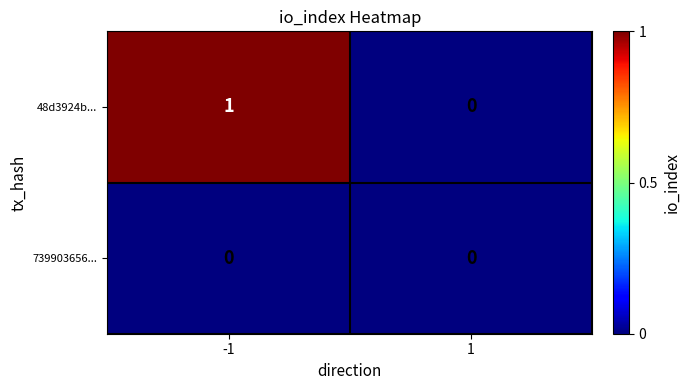

Rank the series by their average value, from highest to lowest.

48d3924b..., 739903656...